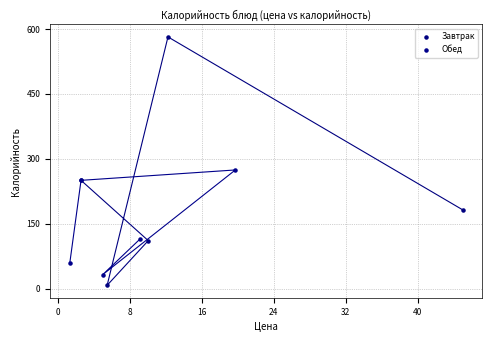

Which series reaches the minimum Y coordinate?

Завтрак